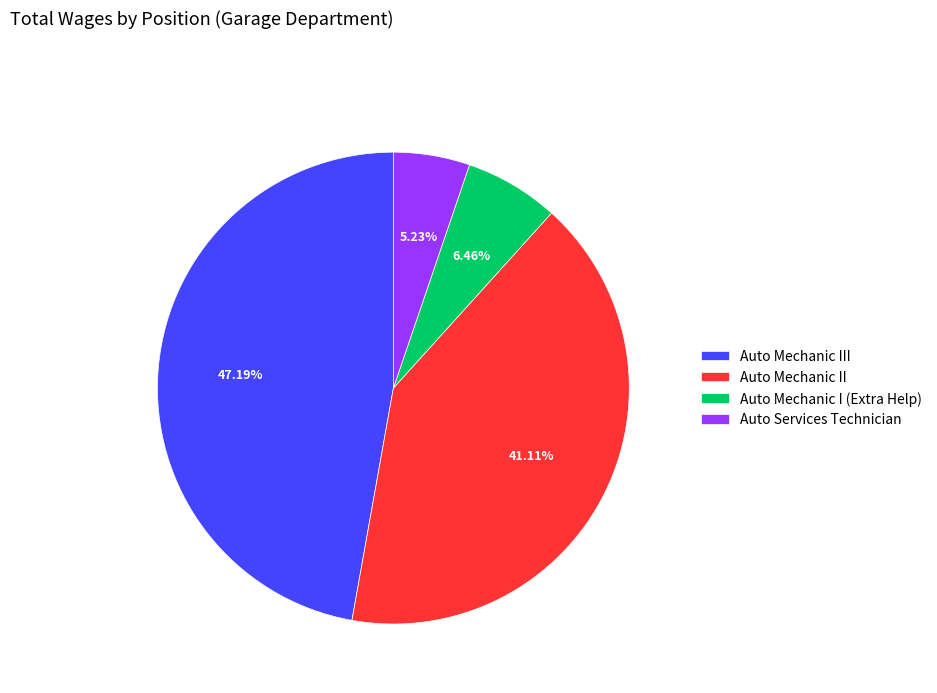

How many segments does this pie chart have?

4